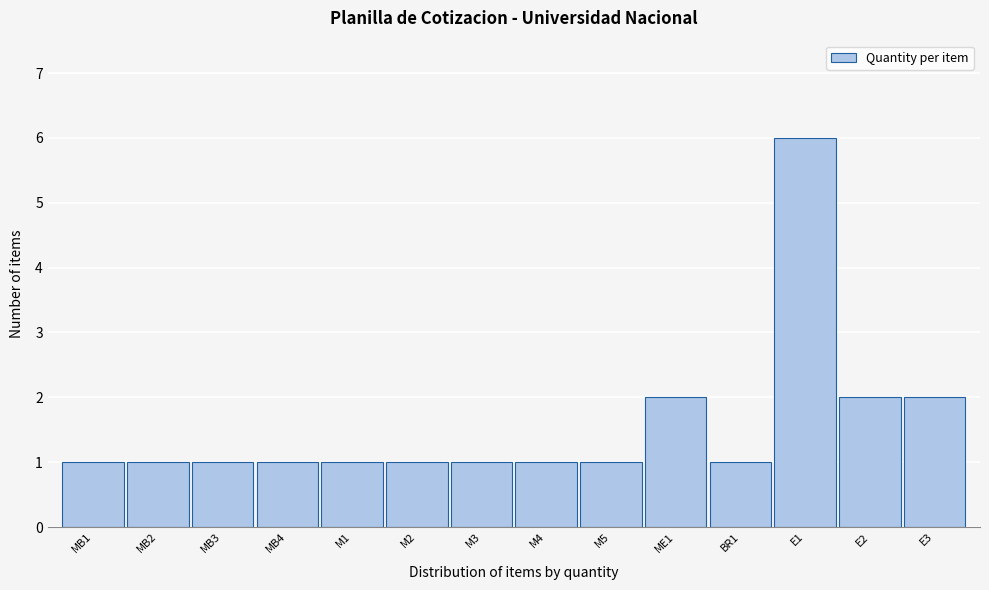

Reading left to right, list all the values displayed in this chart.

1	1	1	1	1	1	1	1	1	2	1	6	2	2